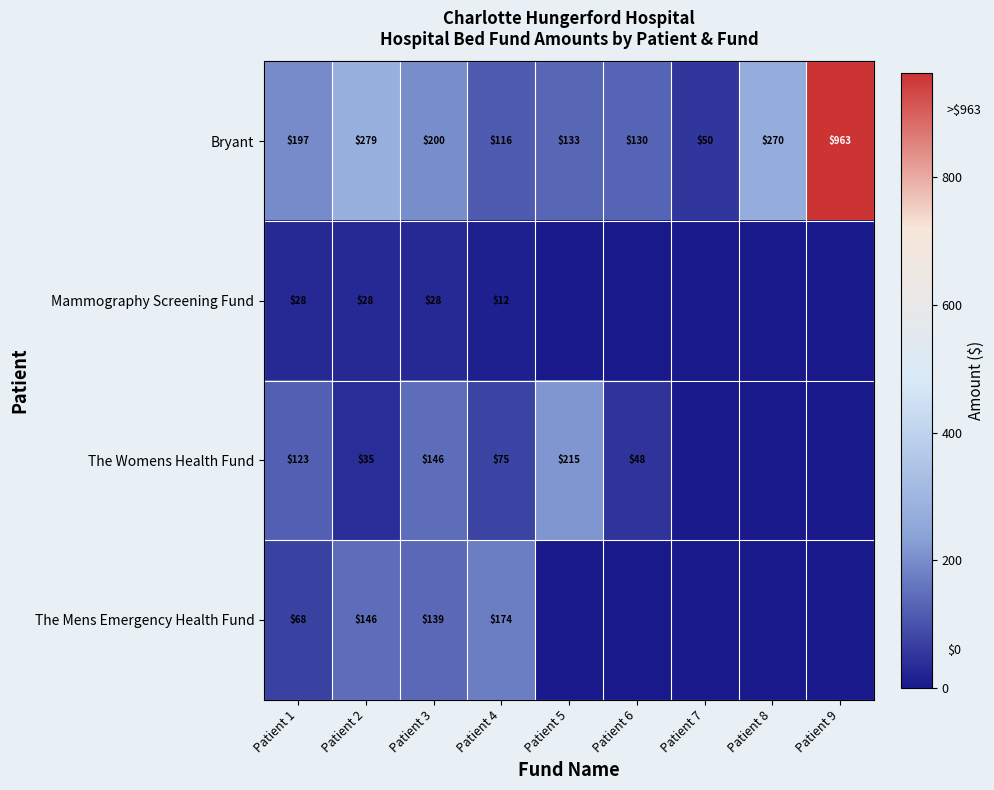

What is the spread (max minus min) of values at Patient 3?

172